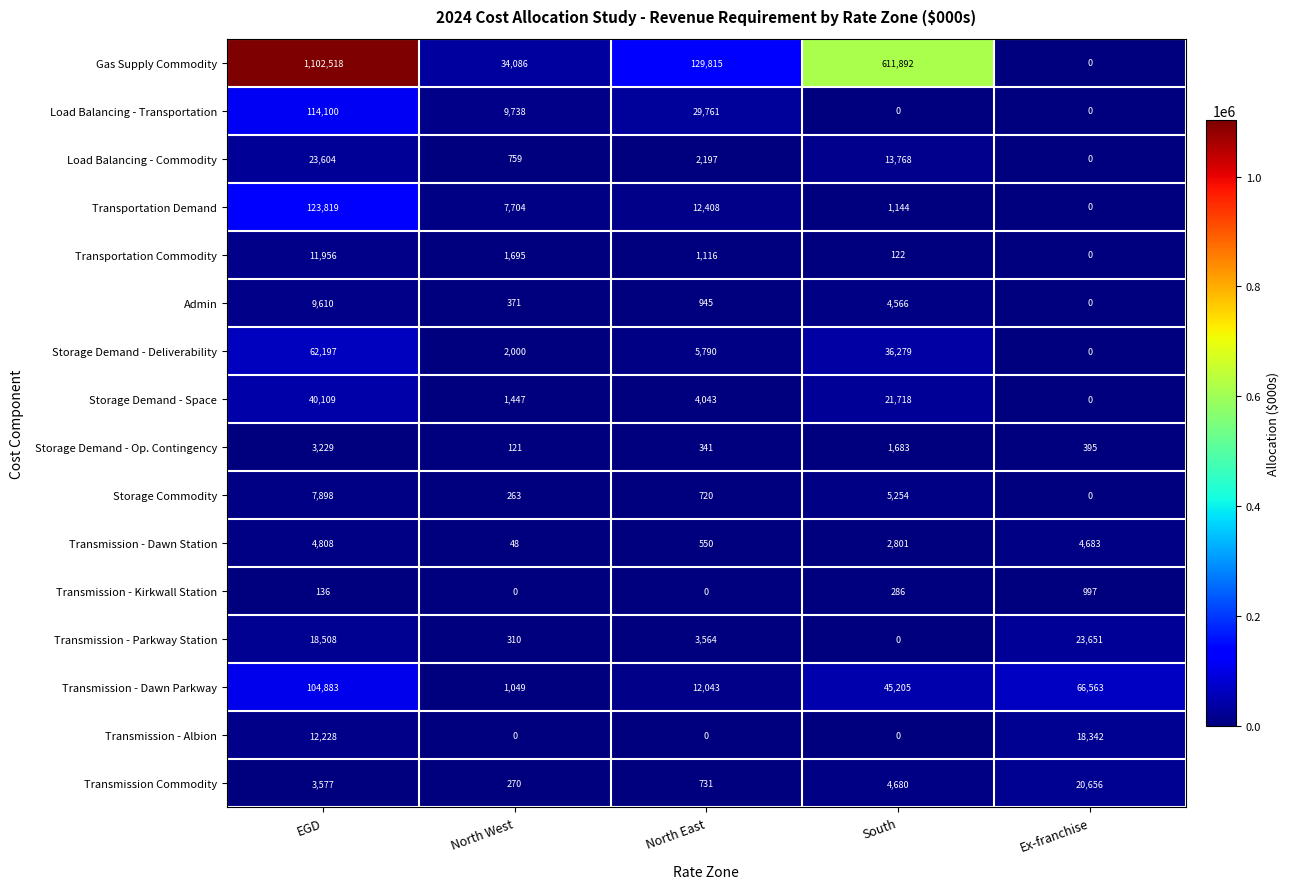

Which series has the largest range (max minus min)?

Gas Supply Commodity